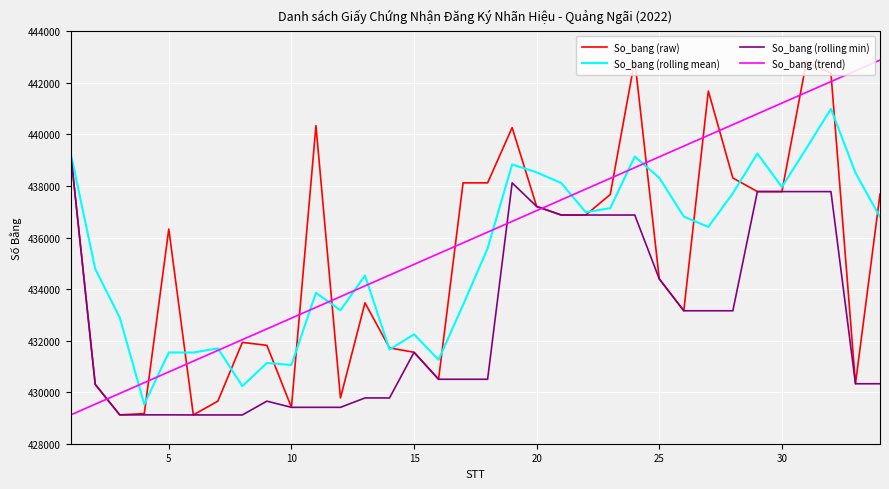

Which series ends up on top after the final intersection of So_bang (trend) and So_bang (rolling min)?

So_bang (trend)